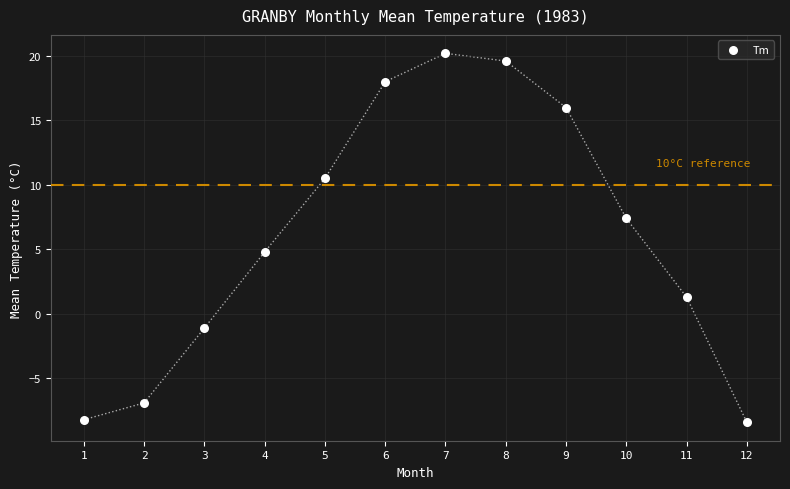

What is the average Y value?

6.1